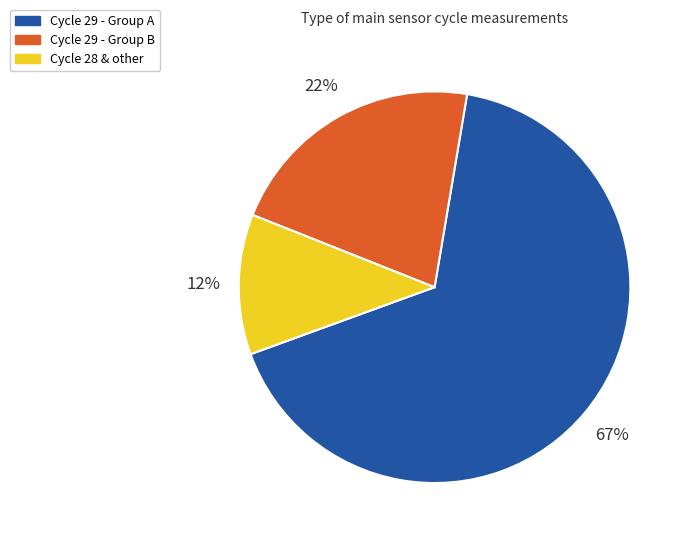

Which category has the smallest portion of the pie?

Cycle 28 & other